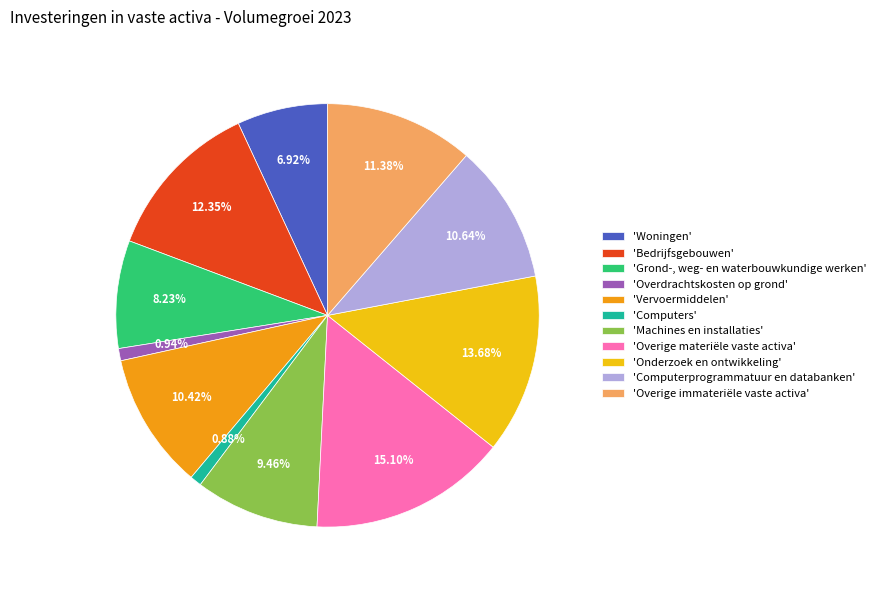

To the nearest percent, what is the difference between the largest and smallest slice percentages?

14%